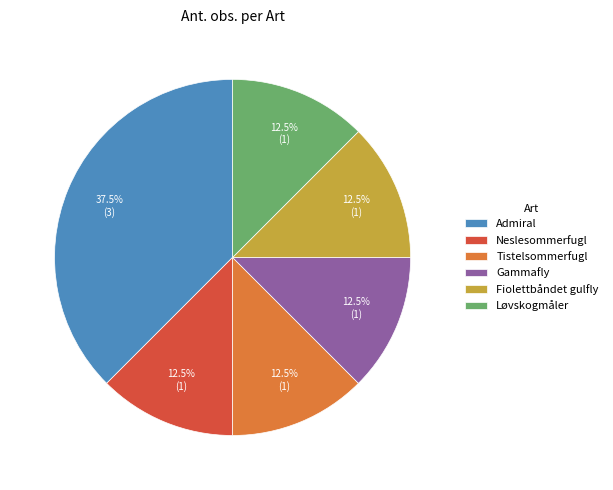

Which category has the biggest portion of the pie?

Admiral